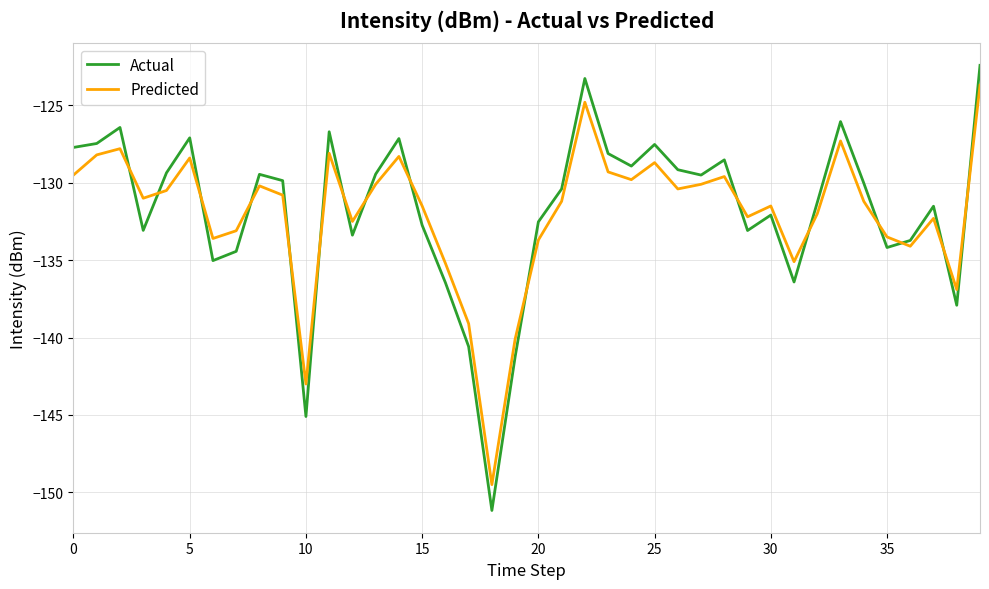

Rank the series by their maximum value, from highest to lowest.

Actual, Predicted